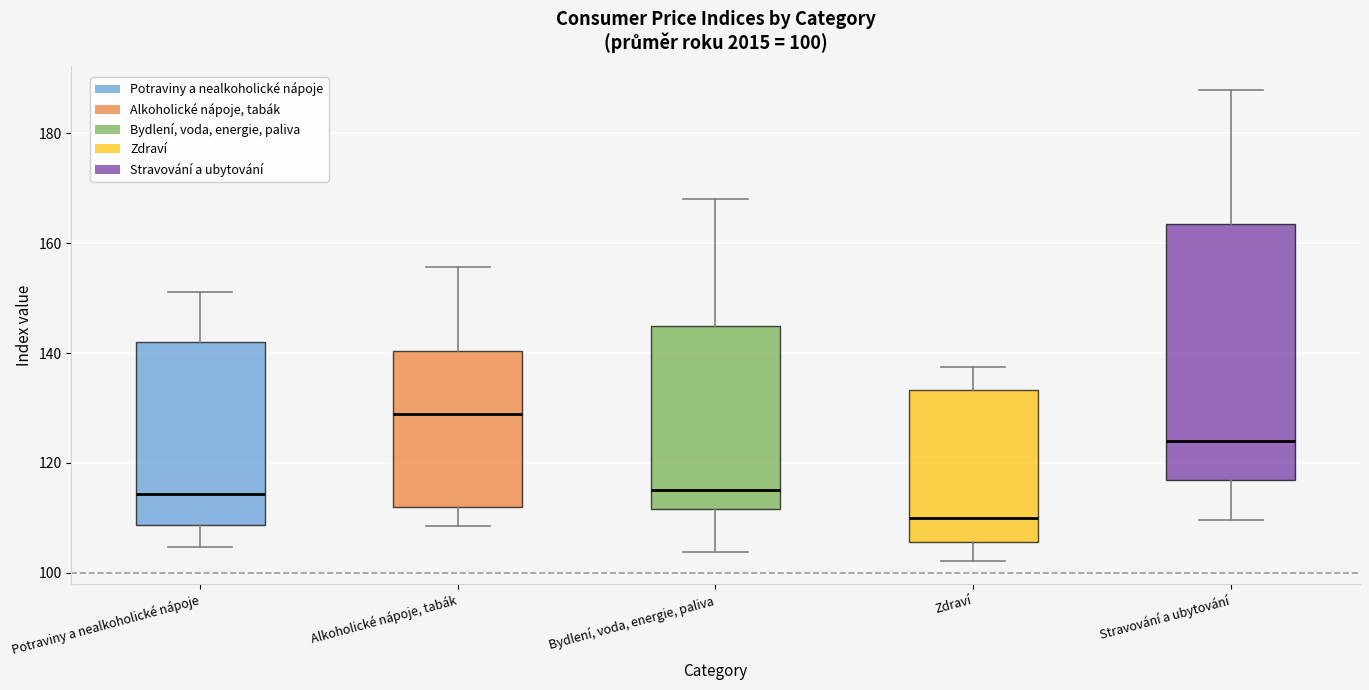

Which box's median line is the highest?

Alkoholické nápoje, tabák